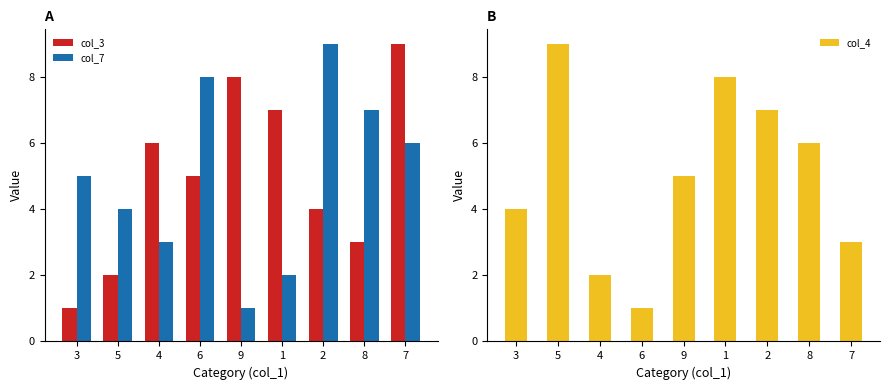

What is the sum of the col_4 values at 9 and 5?

14